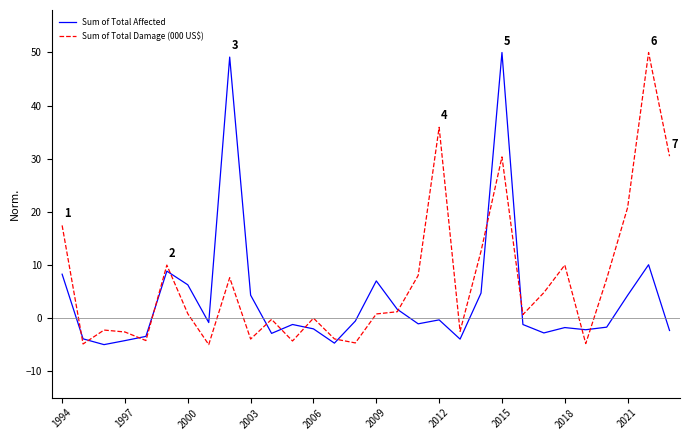

What is the difference between the second highest and minimum values in the Sum of Total Damage (000 US$) series?

40.9